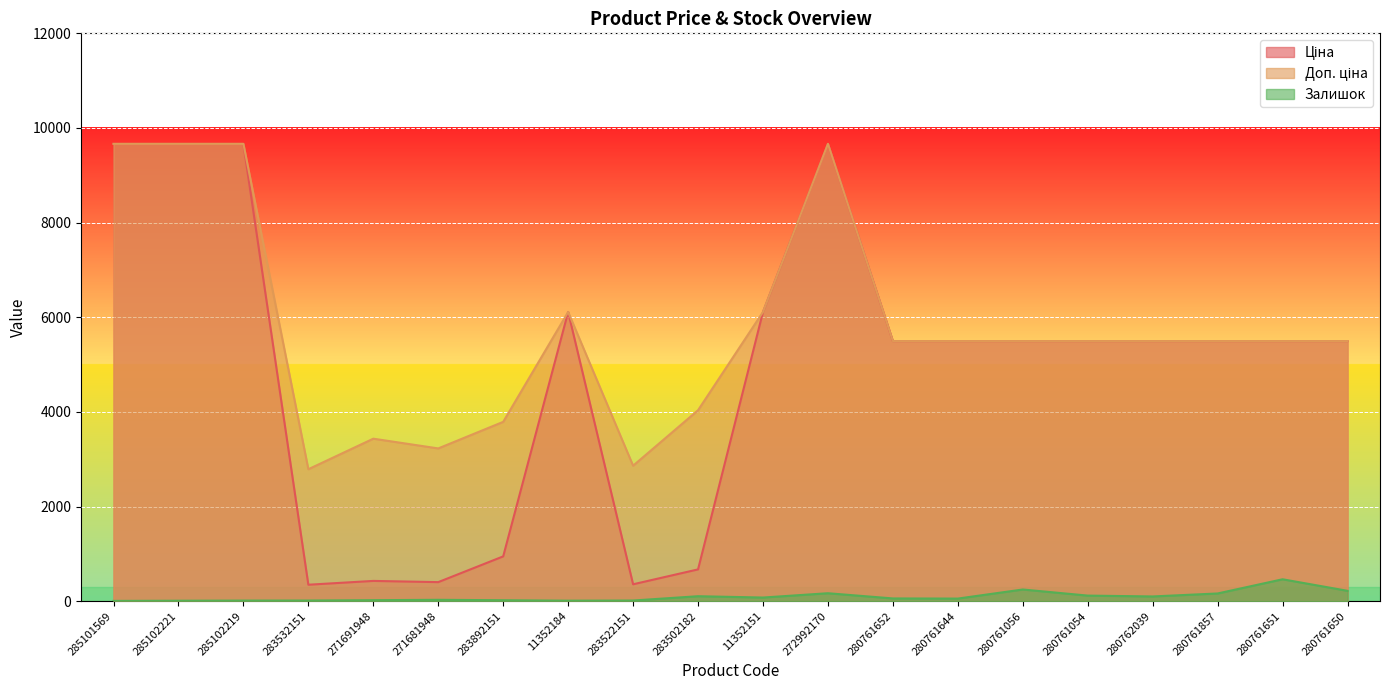

At 280761650, list the series in order from smallest to largest.

Залишок, Ціна, Доп. ціна